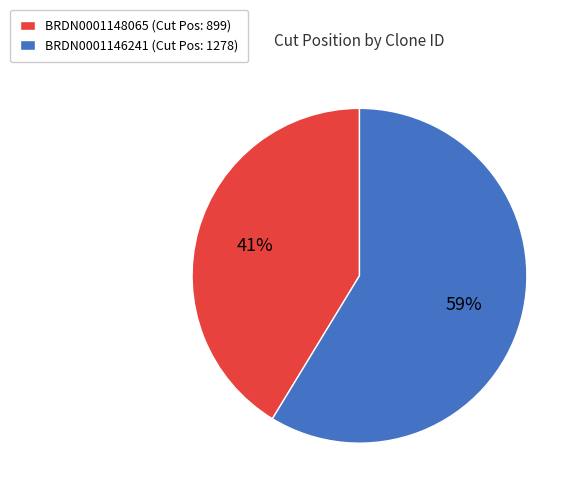

What is the largest slice in the pie chart?

BRDN0001146241